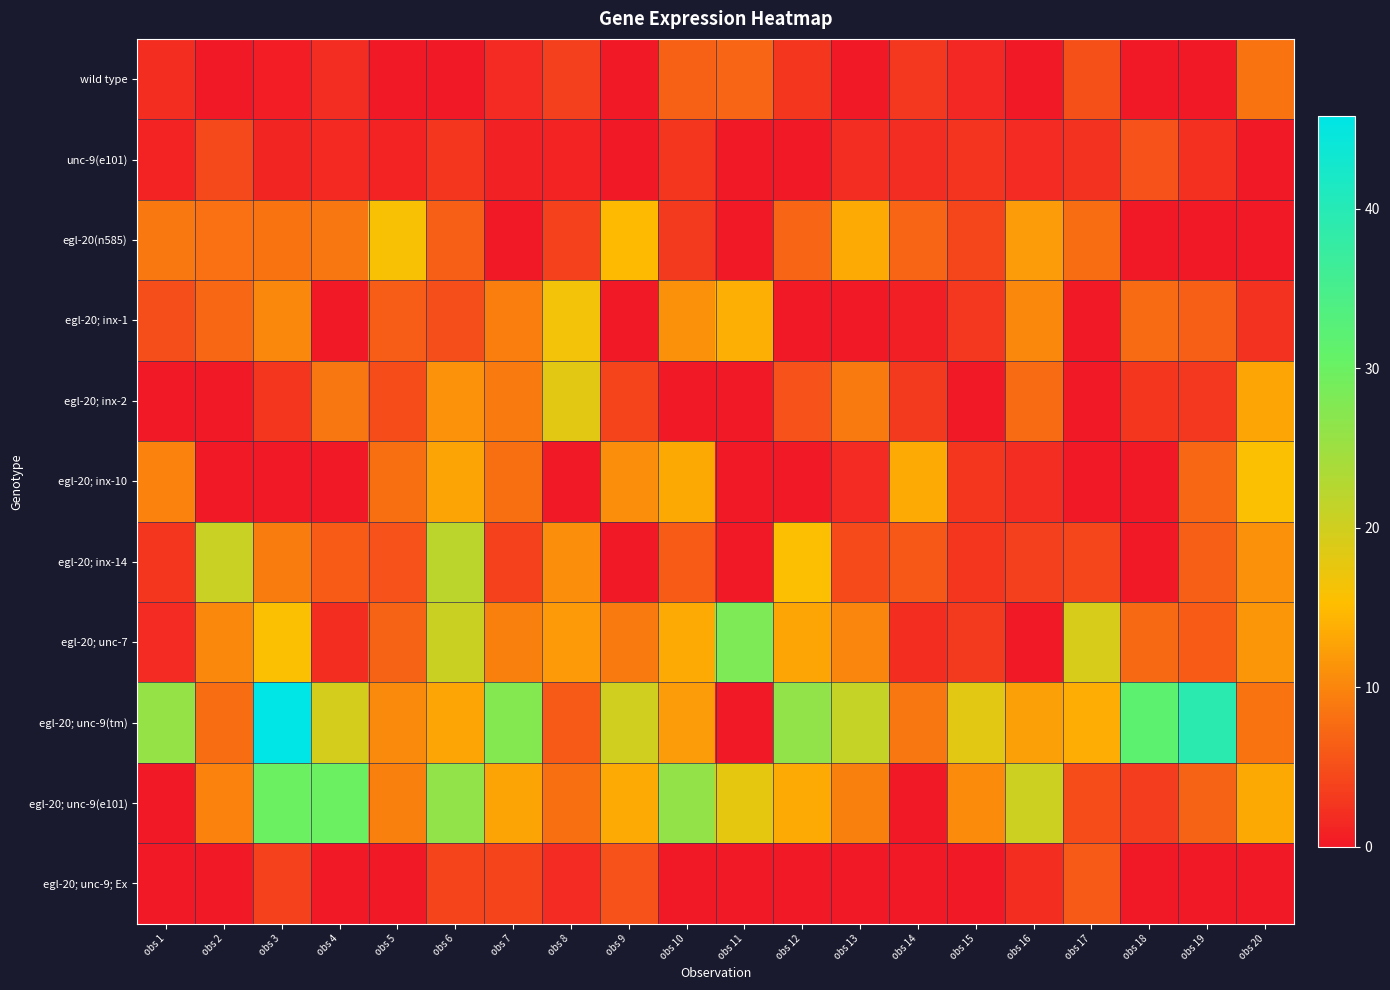

Count the number of categories in the chart.

20